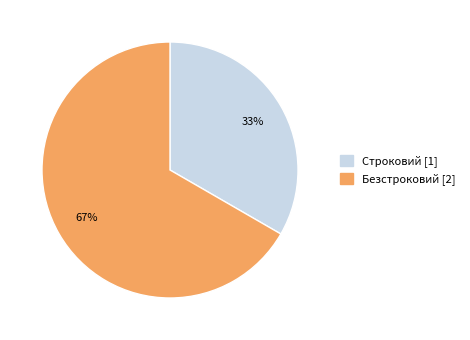

What is the smallest slice in the pie chart?

Строковий